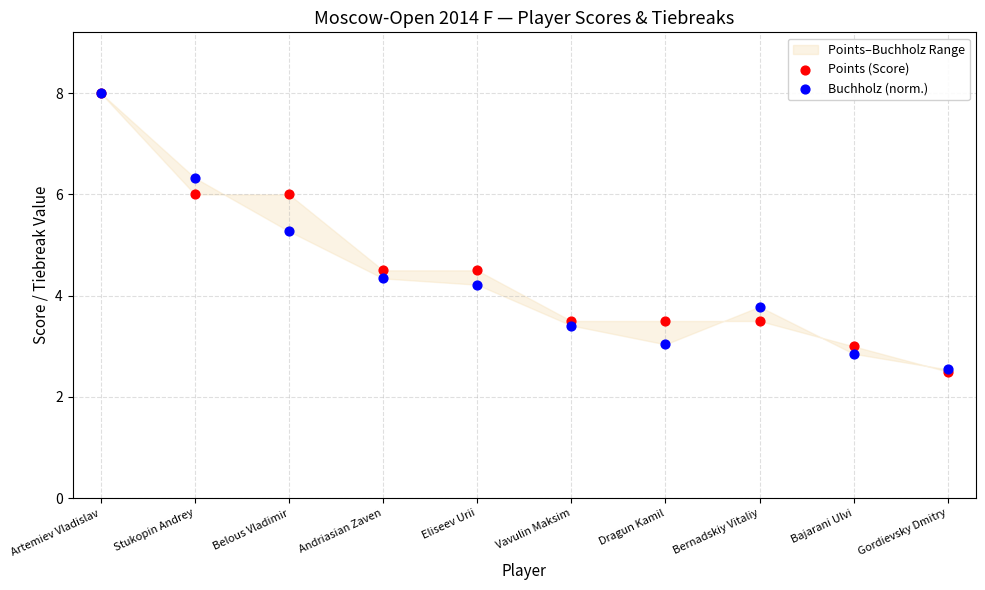

Across all series, what Y value is closest to 5?

5.3